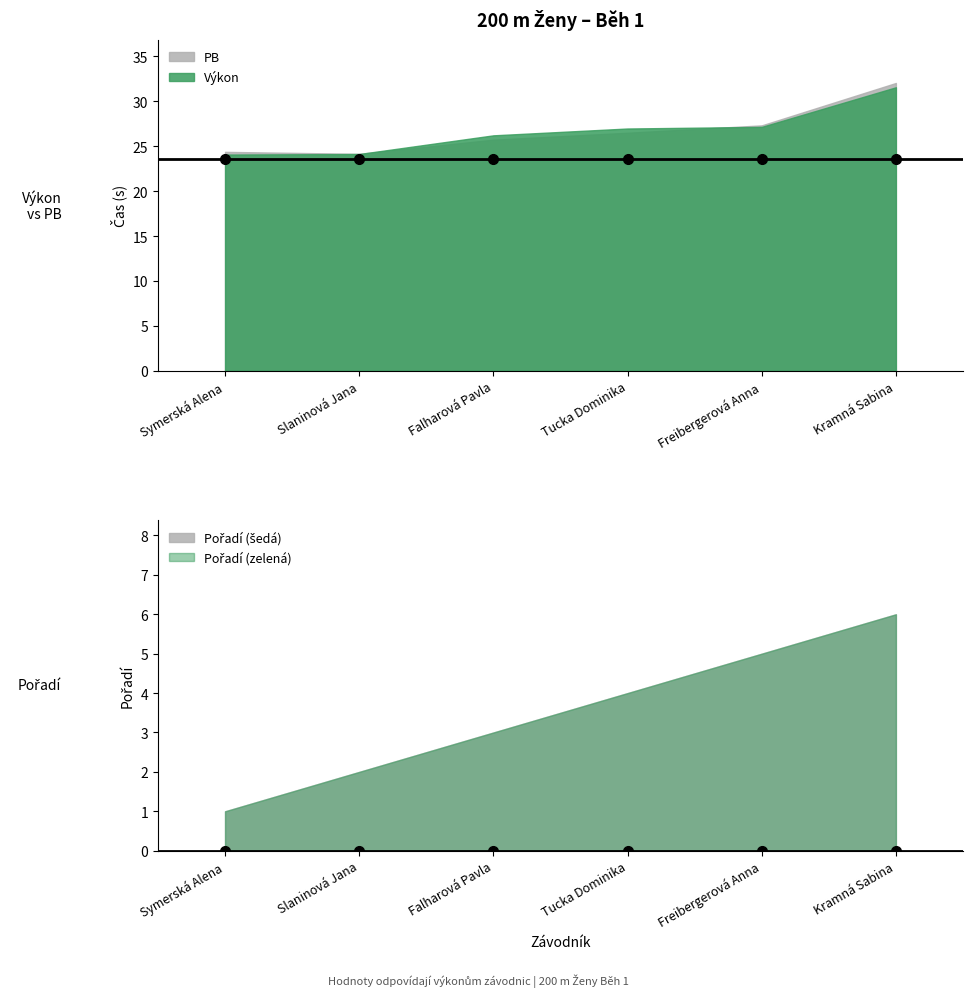

How many lines are shown in the chart?

3